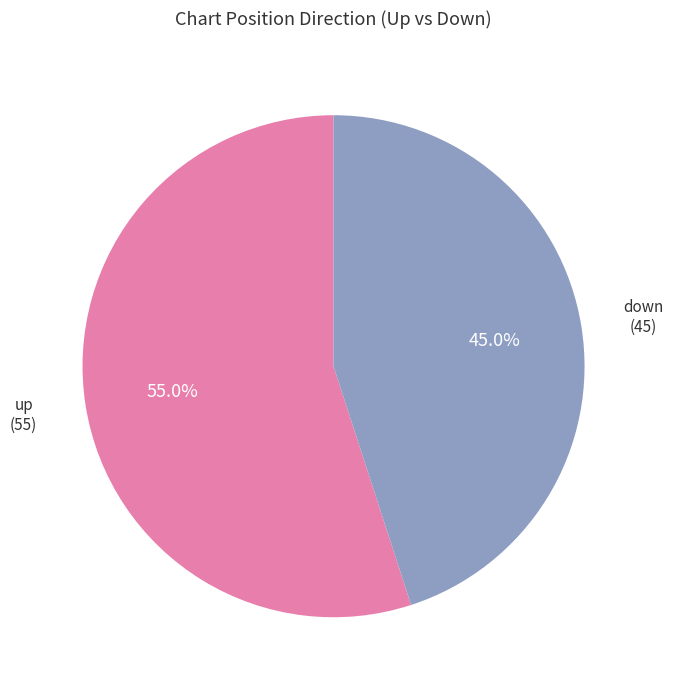

Is there a majority slice in this chart?

Yes